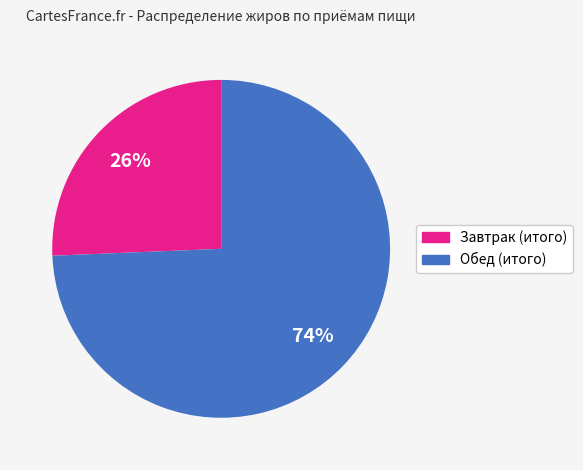

Rank the categories by value from highest to lowest.

Обед (итого), Завтрак (итого)